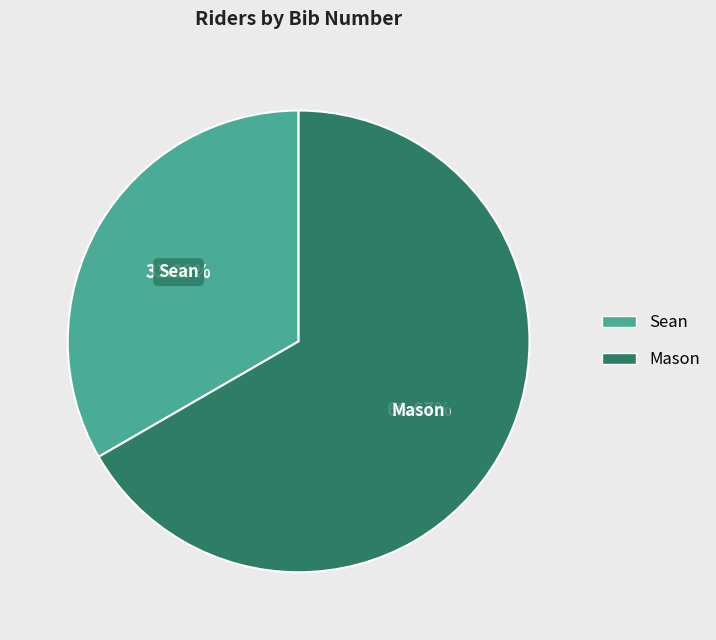

Which slice represents more than half of the pie?

Mason